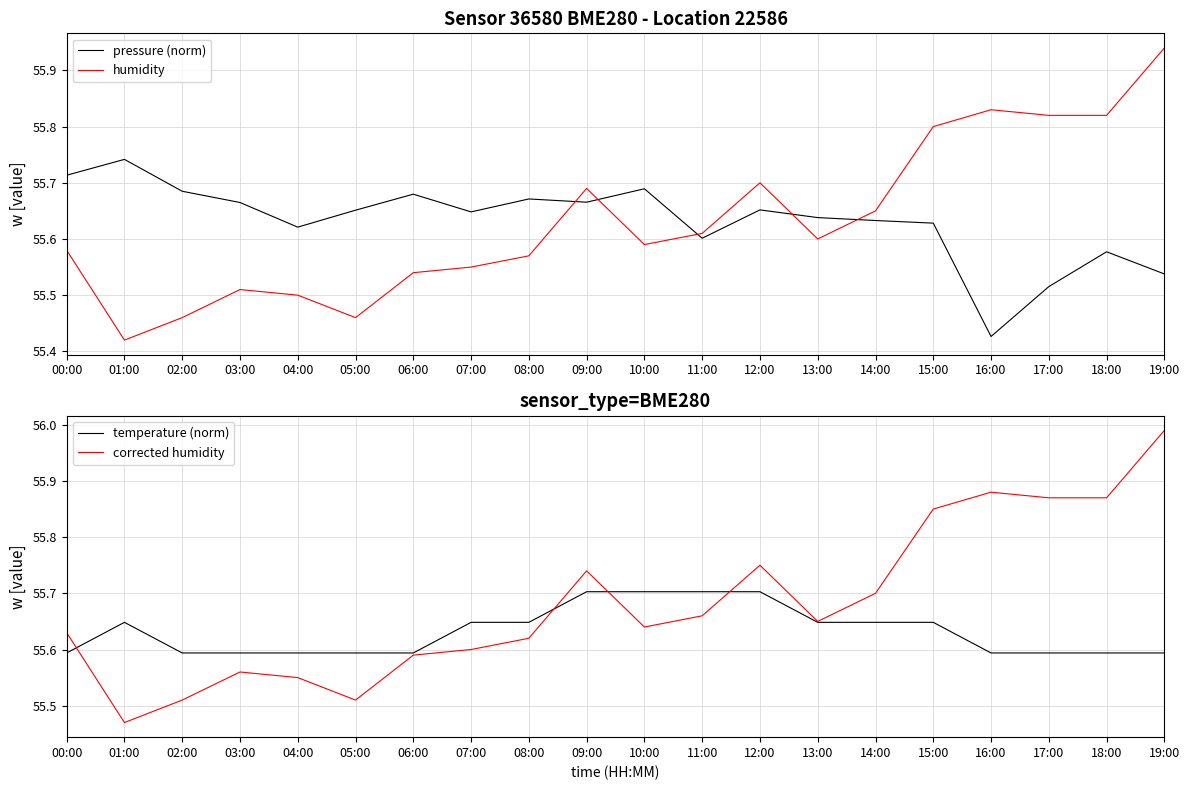

Rank the categories by humidity value from highest to lowest.

19:00, 16:00, 17:00, 18:00, 15:00, 12:00, 09:00, 14:00, 11:00, 13:00, 10:00, 00:00, 08:00, 07:00, 06:00, 03:00, 04:00, 02:00, 05:00, 01:00